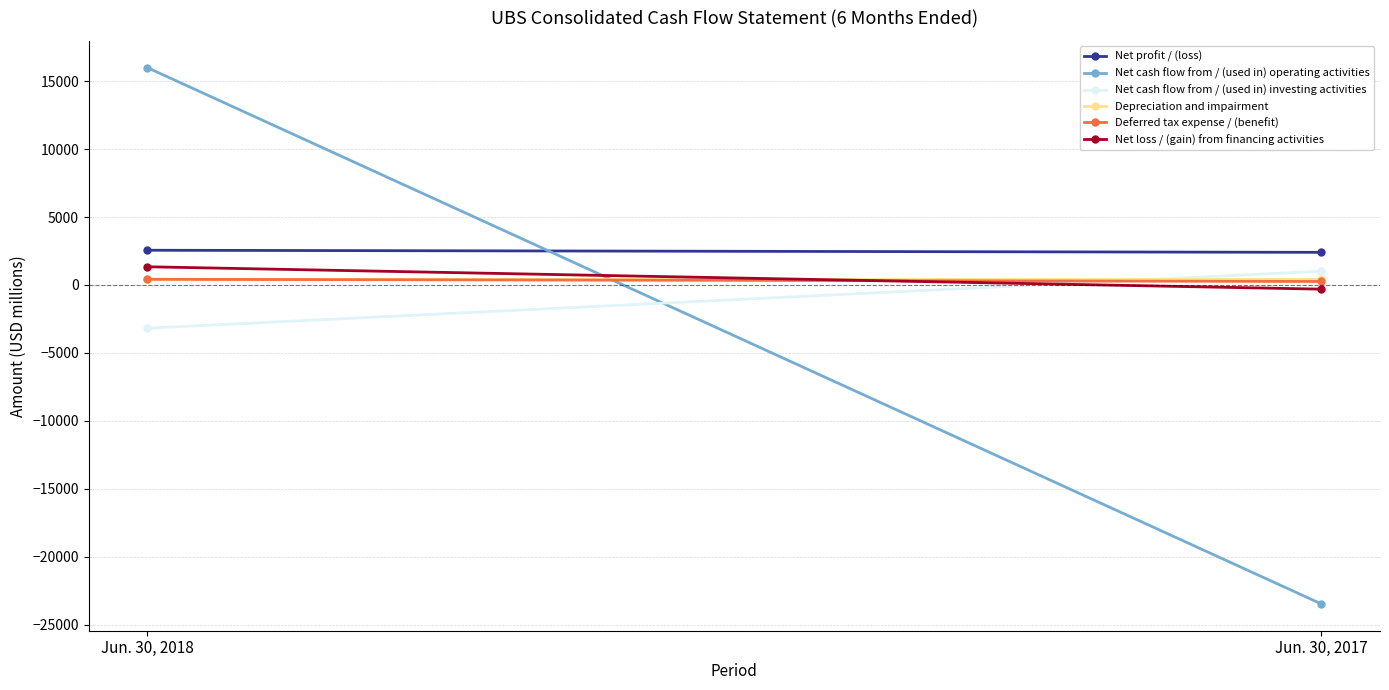

Is it true that Deferred tax expense / (benefit) equals 124 at Jun. 30, 2018?

False